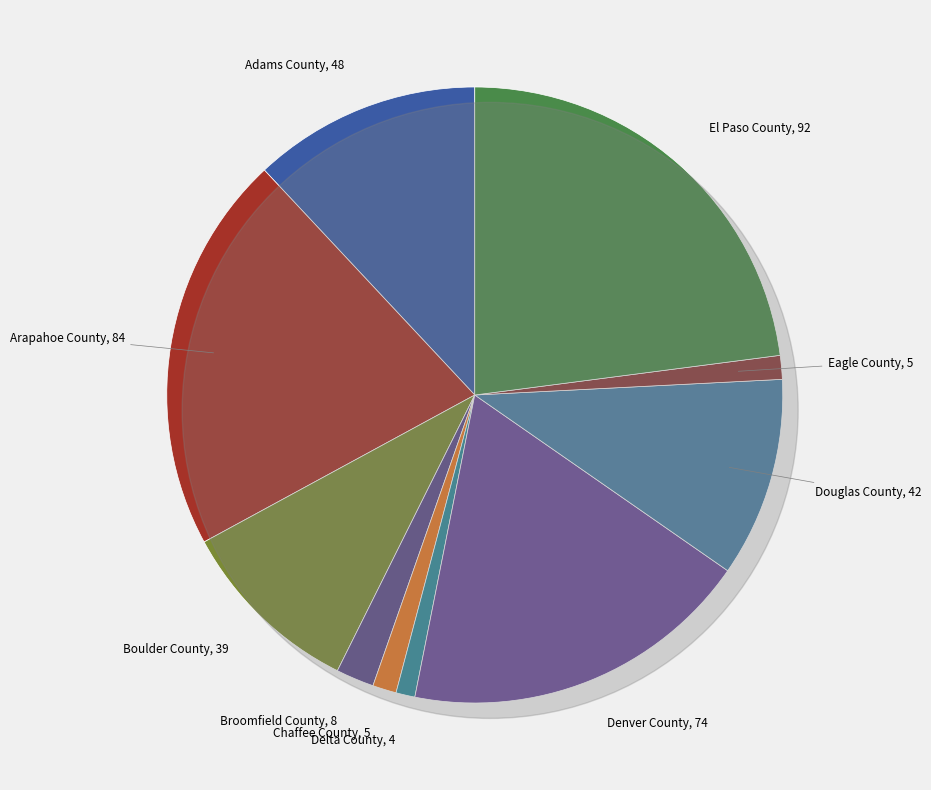

What percentage is the Broomfield County slice, to the nearest percent?

2%